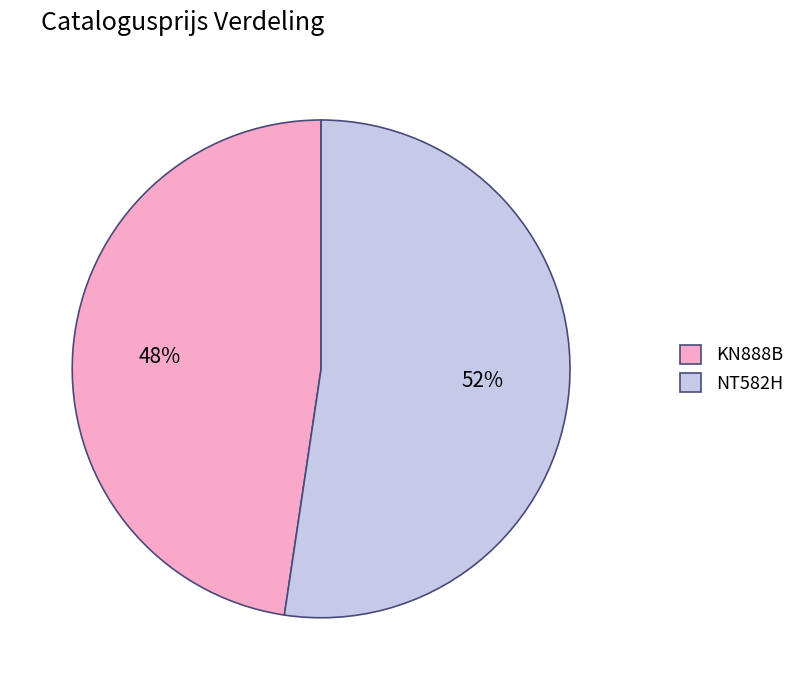

What is the largest slice in the pie chart?

NT582H